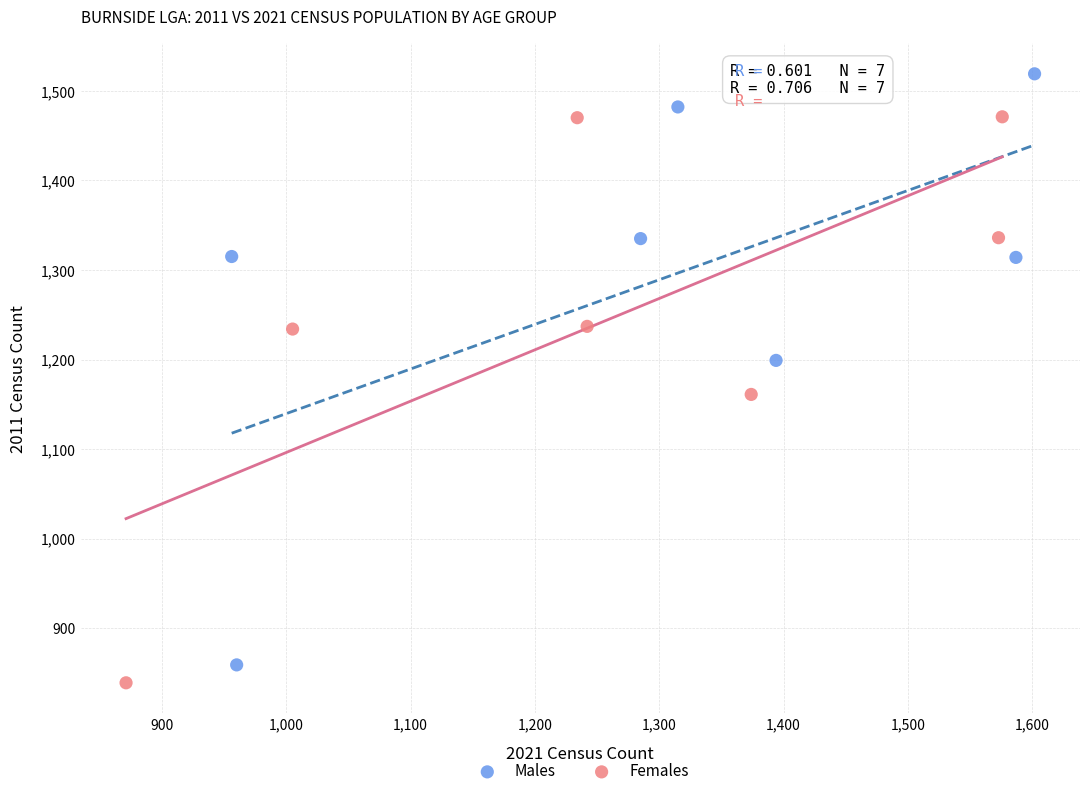

Which series contains the highest Y value?

Males